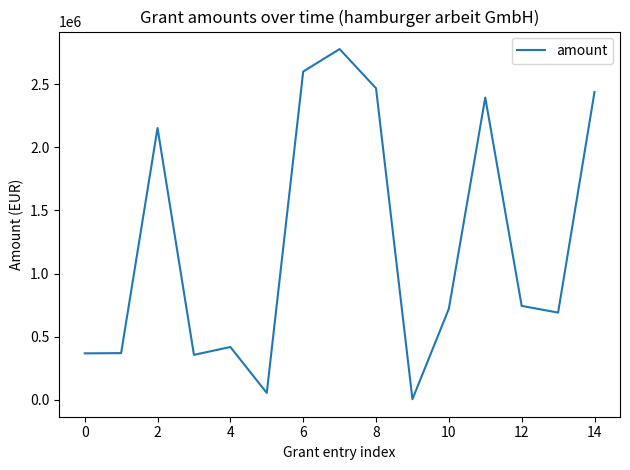

What is the maximum value shown in the chart?

2777324.8